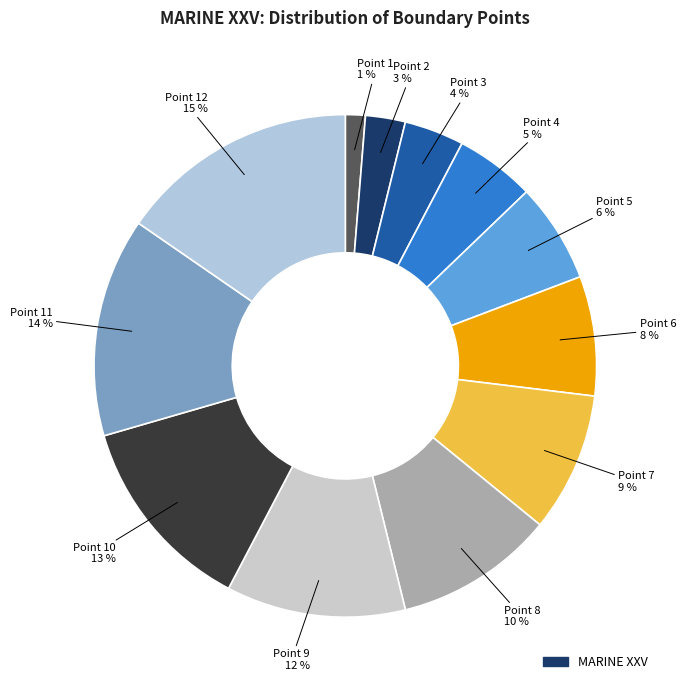

What is the largest slice in the pie chart?

Point 12